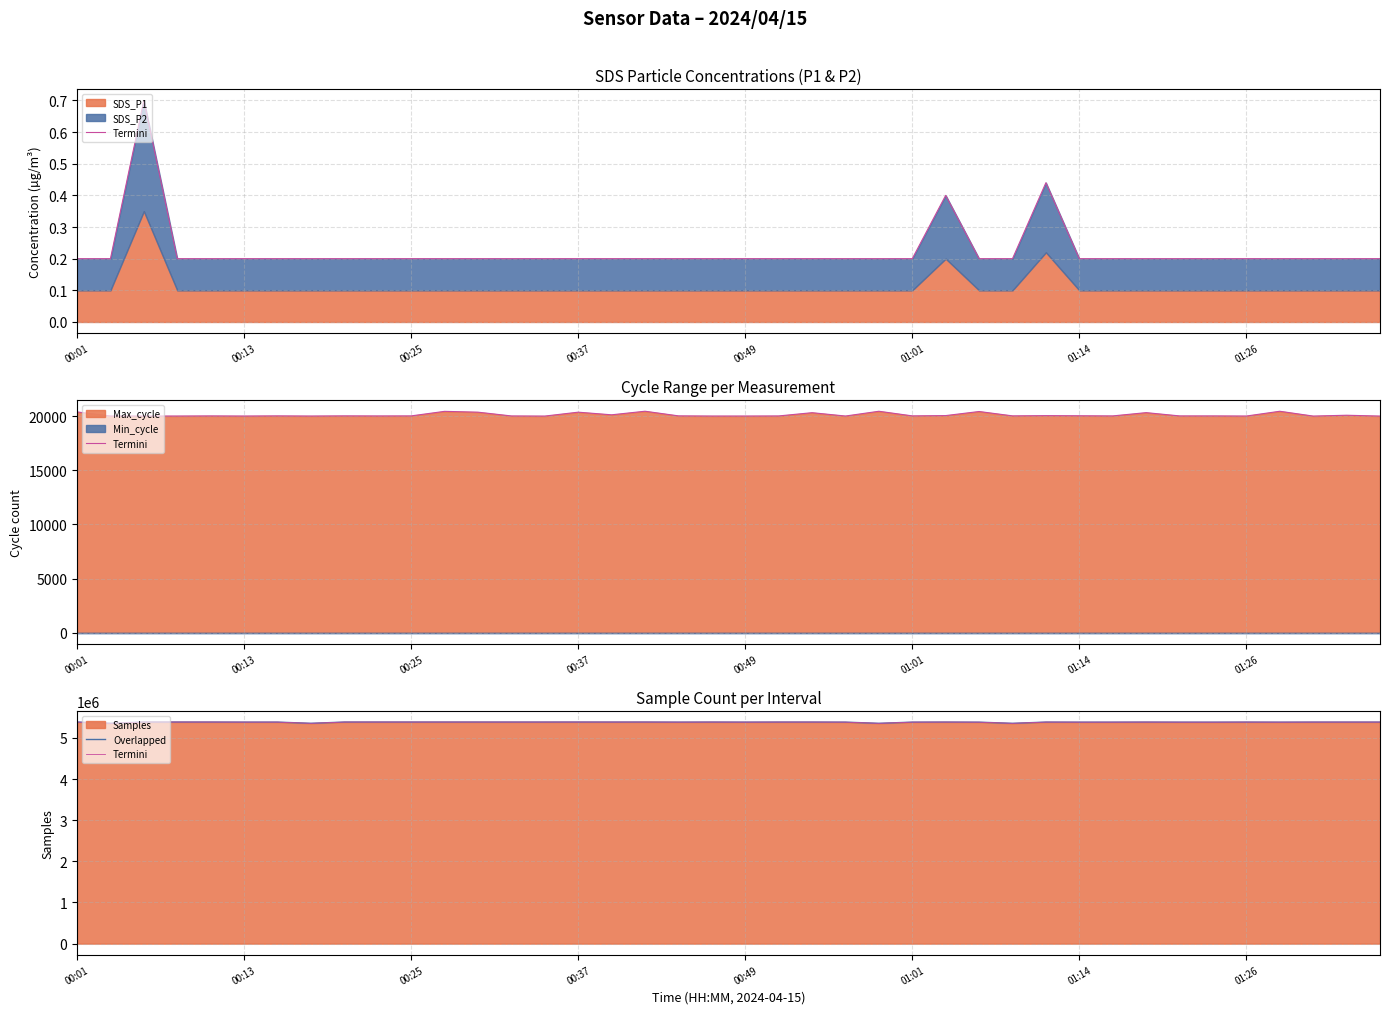

What is the sum of the Termini values at 34 and 13?

10765379